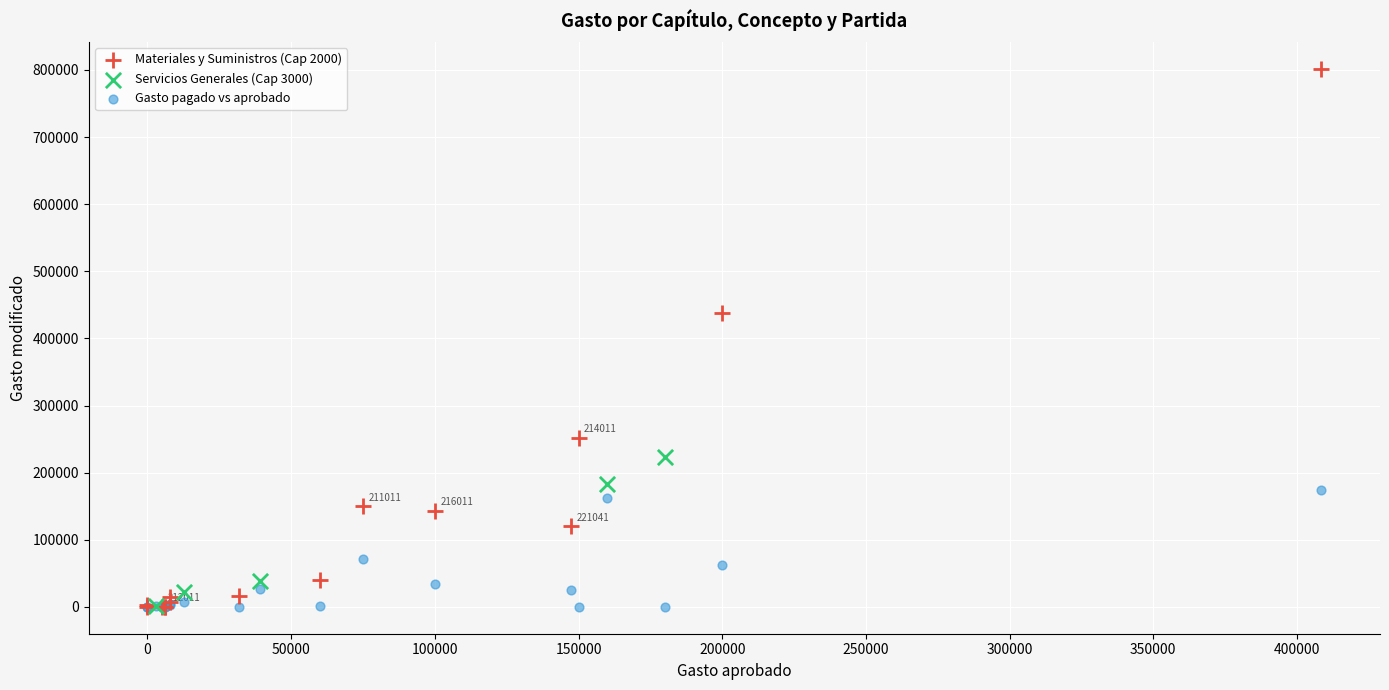

Which series contains the highest Y value?

Materiales y Suministros (Cap 2000)